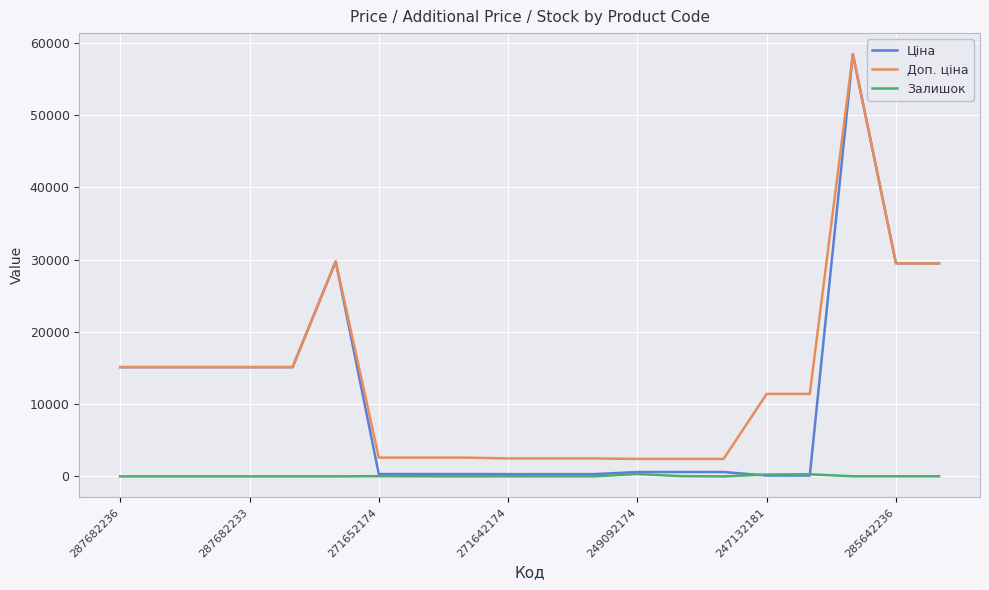

List the series in order of their overall mean, highest first.

Доп. ціна, Ціна, Залишок